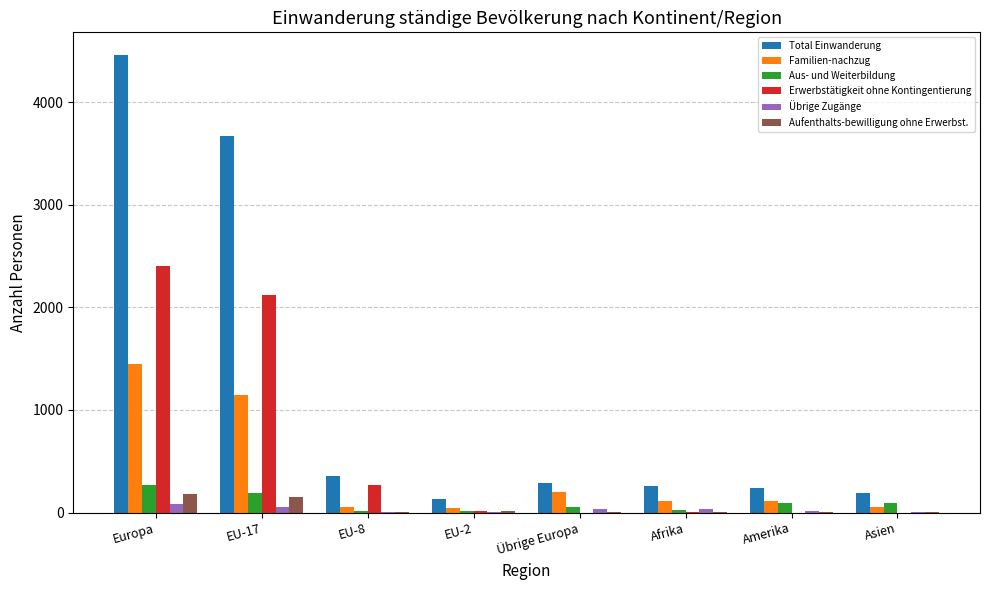

What is the highest value of the Familien-nachzug series?

1452